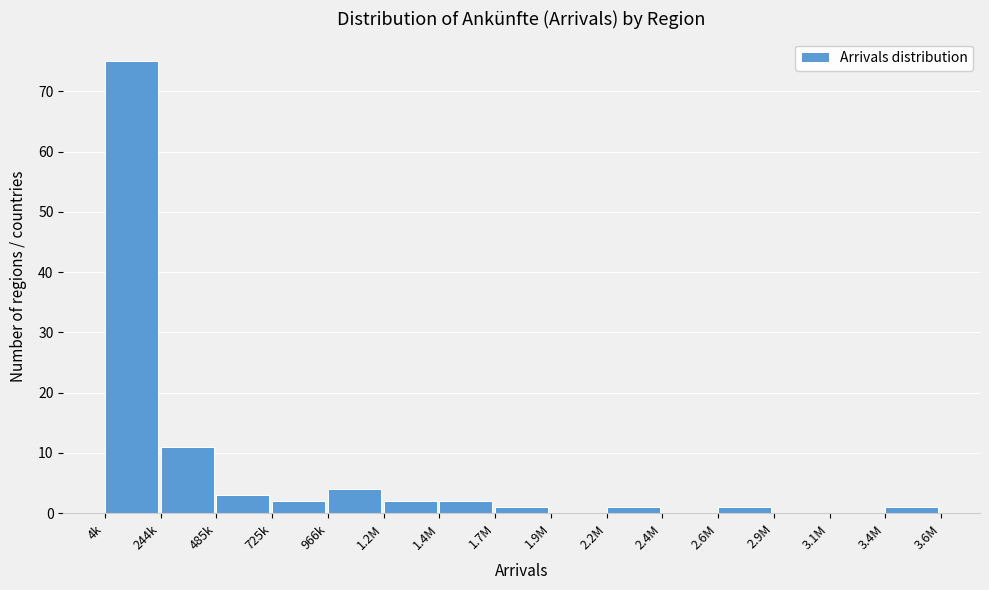

Reading right to left, transcribe all the data shown in this chart.

3.4M=1	3.1M=0	2.9M=0	2.6M=1	2.4M=0	2.2M=1	1.9M=0	1.7M=1	1.4M=2	1.2M=2	966k=4	725k=2	485k=3	244k=11	4k=75